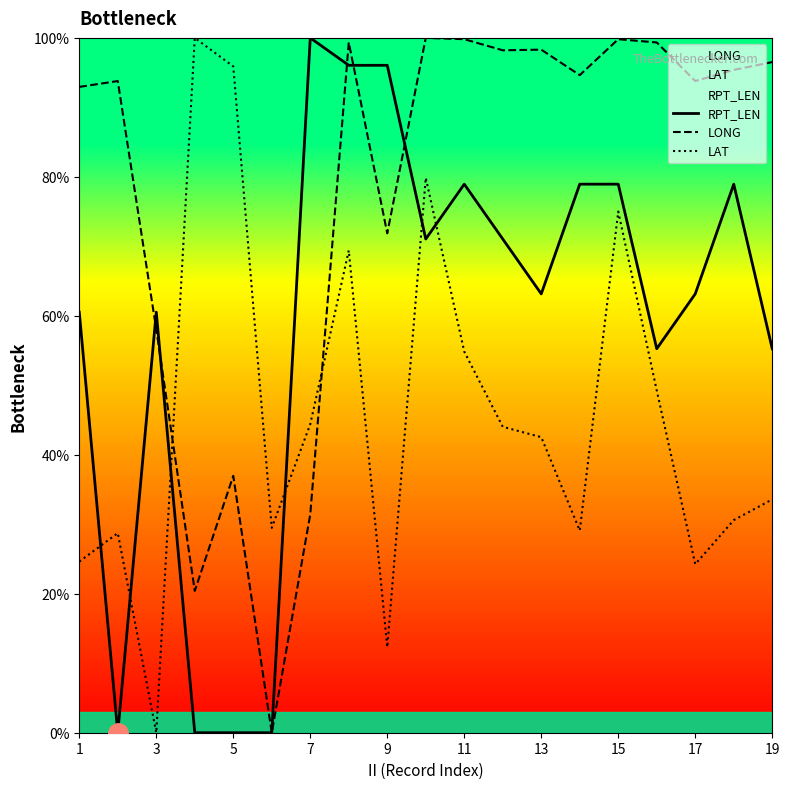

How many times do LONG and LAT cross each other?

2